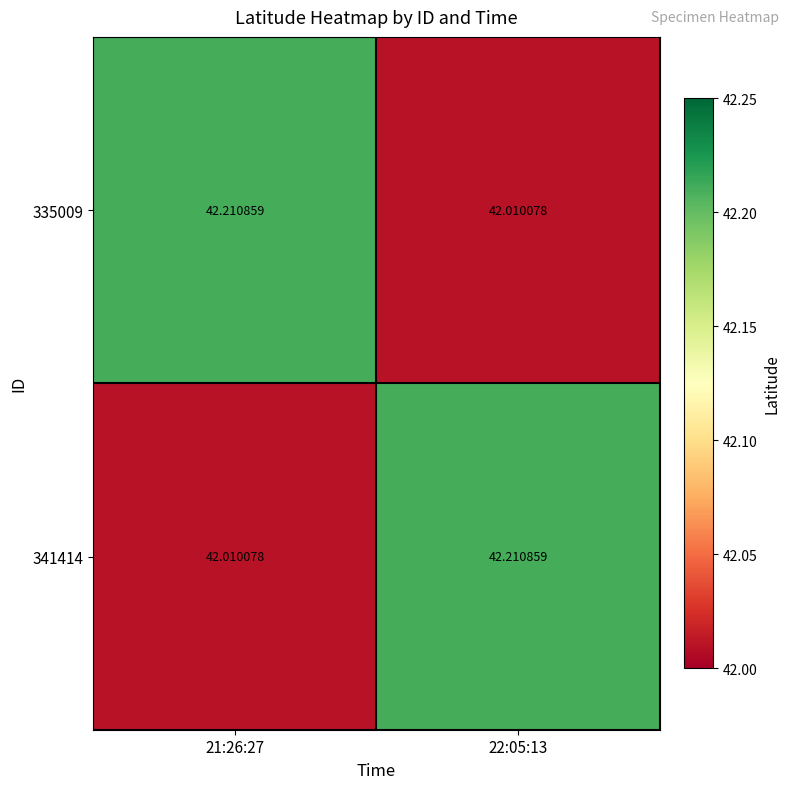

What is the total value across all series at 22:05:13?

84.2